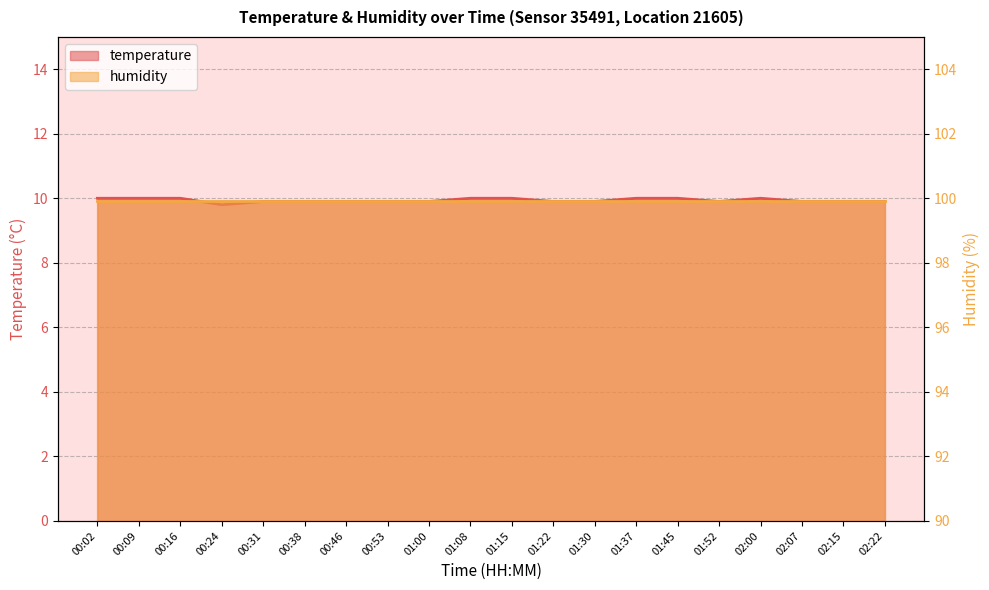

List the labels in order of value, smallest first.

00:24, 00:31, 00:38, 00:46, 00:53, 01:00, 01:22, 01:30, 01:52, 02:07, 02:15, 02:22, 00:02, 00:09, 00:16, 01:08, 01:15, 01:37, 01:45, 02:00